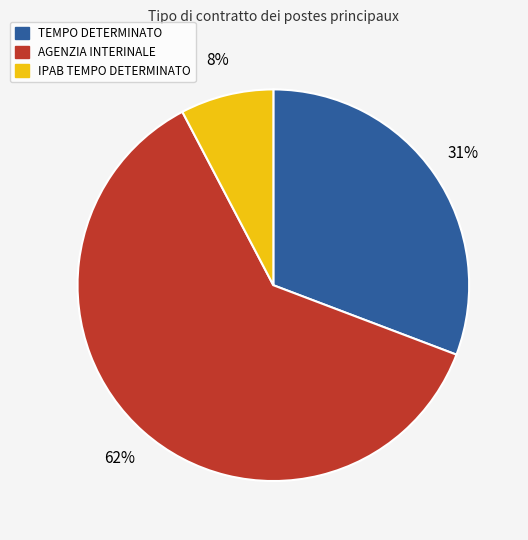

Is it true that TEMPO DETERMINATO is 31% of the pie?

True